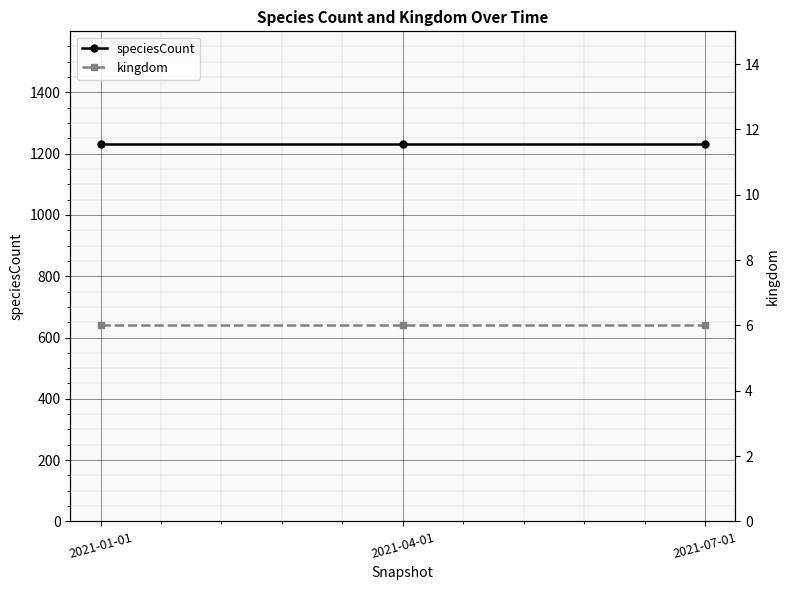

Between 2021-01-01 and 2021-07-01, which is larger?

2021-01-01